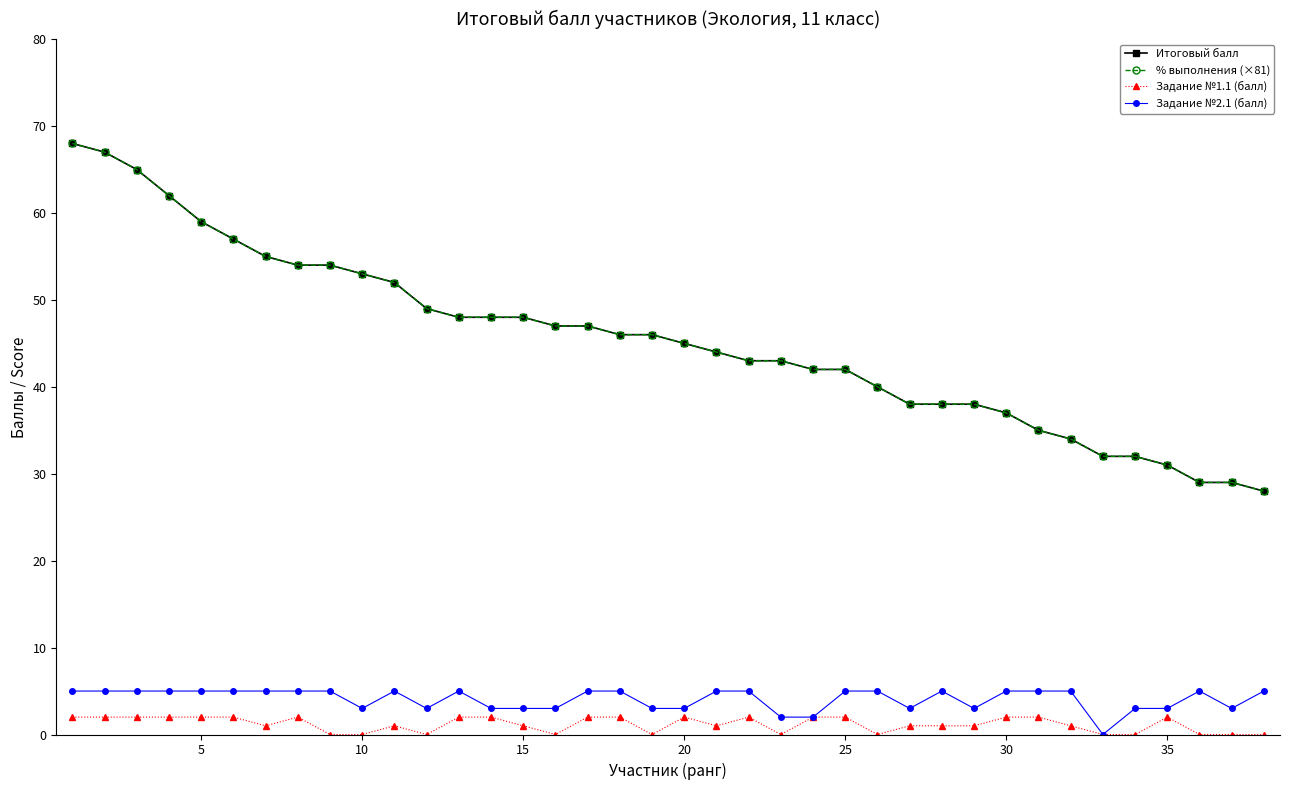

Reading right to left, what are all the values shown in this chart?

Итоговый балл: 28	29	29	31	32	32	34	35	37	38	38	38	40	42	42	43	43	44	45	46	46	47	47	48	48	48	49	52	53	54	54	55	57	59	62	65	67	68
% выполнения (×81): 28	29	29	31	32	32	34	35	37	38	38	38	40	42	42	43	43	44	45	46	46	47	47	48	48	48	49	52	53	54	54	55	57	59	62	65	67	68
Задание №1.1 (балл): 0	0	0	2	0	0	1	2	2	1	1	1	0	2	2	0	2	1	2	0	2	2	0	1	2	2	0	1	0	0	2	1	2	2	2	2	2	2
Задание №2.1 (балл): 5	3	5	3	3	0	5	5	5	3	5	3	5	5	2	2	5	5	3	3	5	5	3	3	3	5	3	5	3	5	5	5	5	5	5	5	5	5